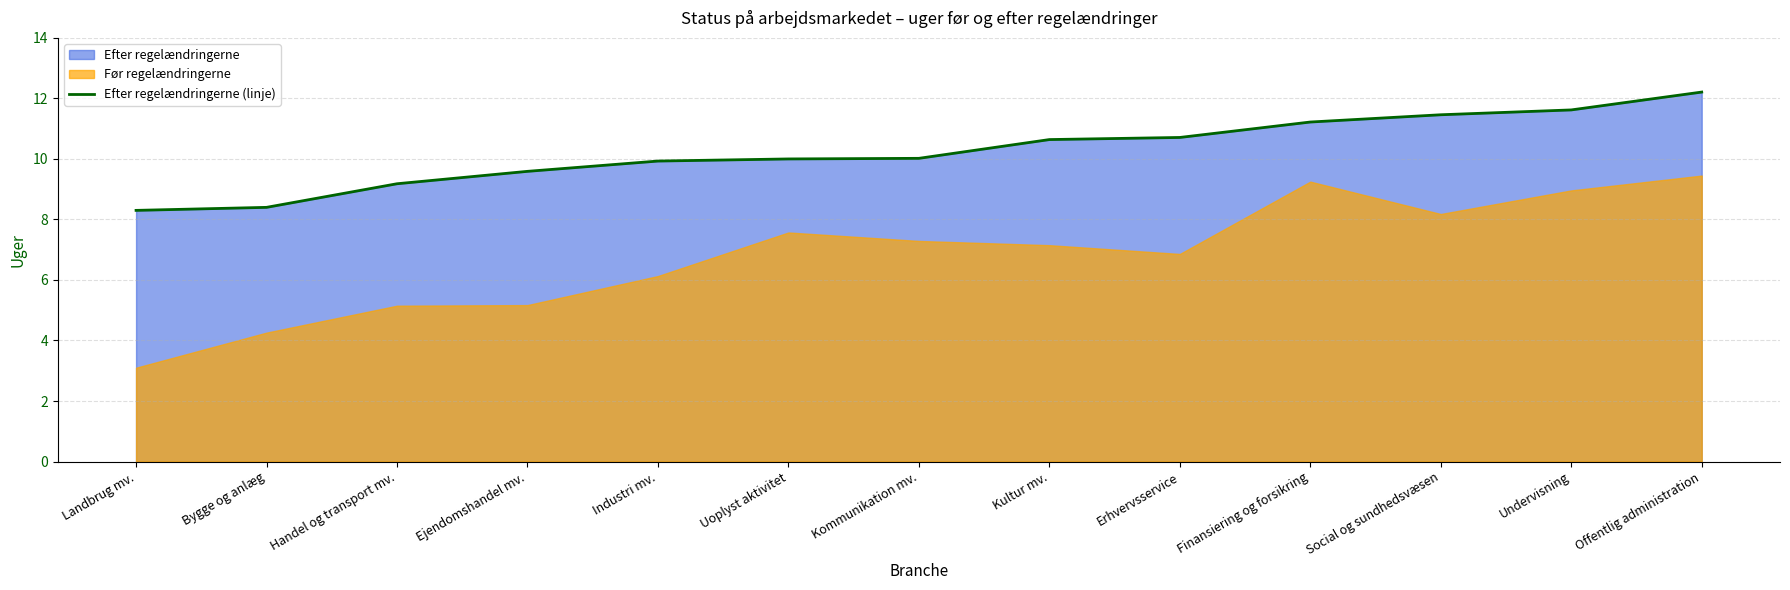

What is the ratio of the value at Kommunikation mv. to the value at Offentlig administration?

0.8